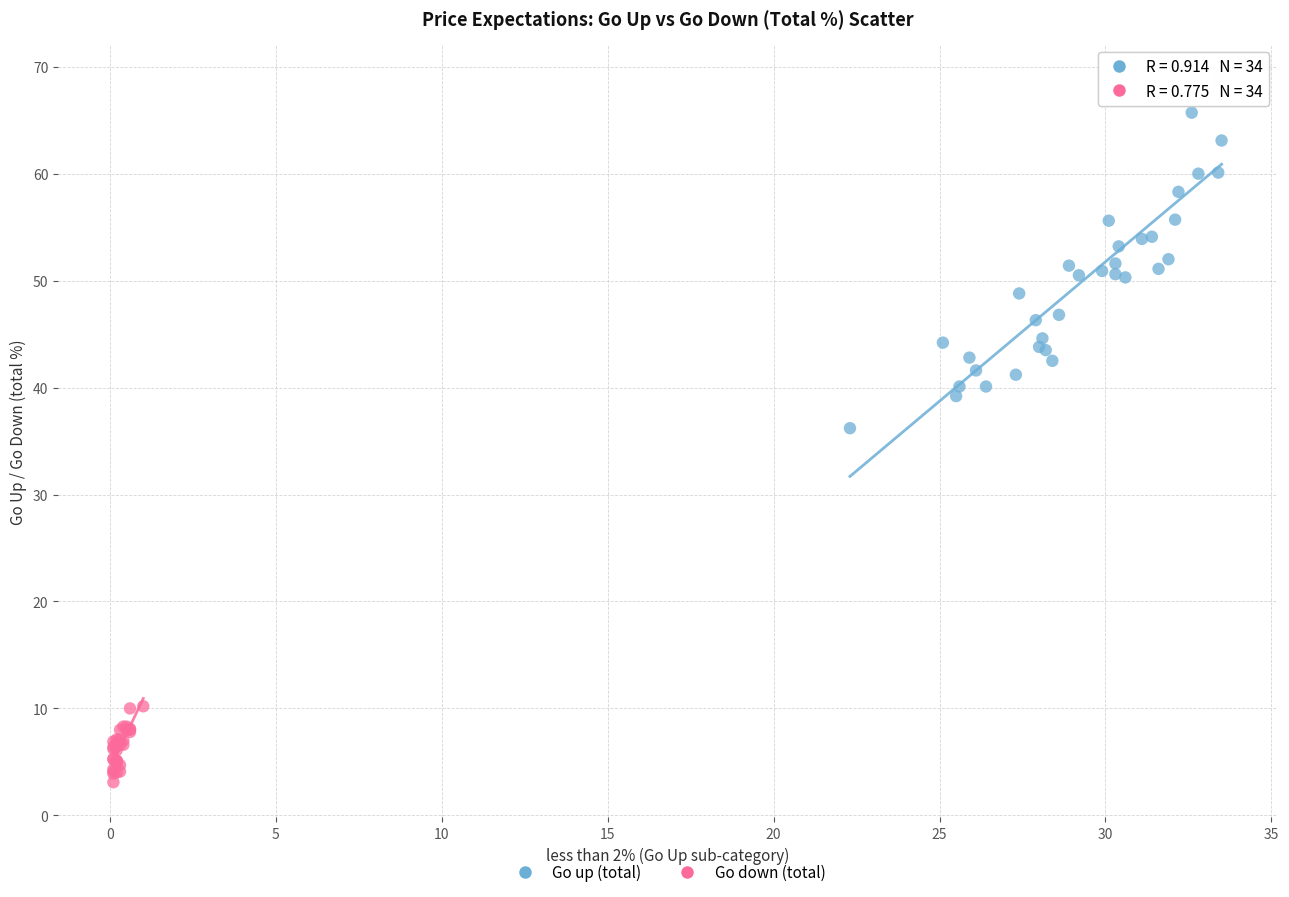

Which series contains the lowest Y value?

Go down (total)